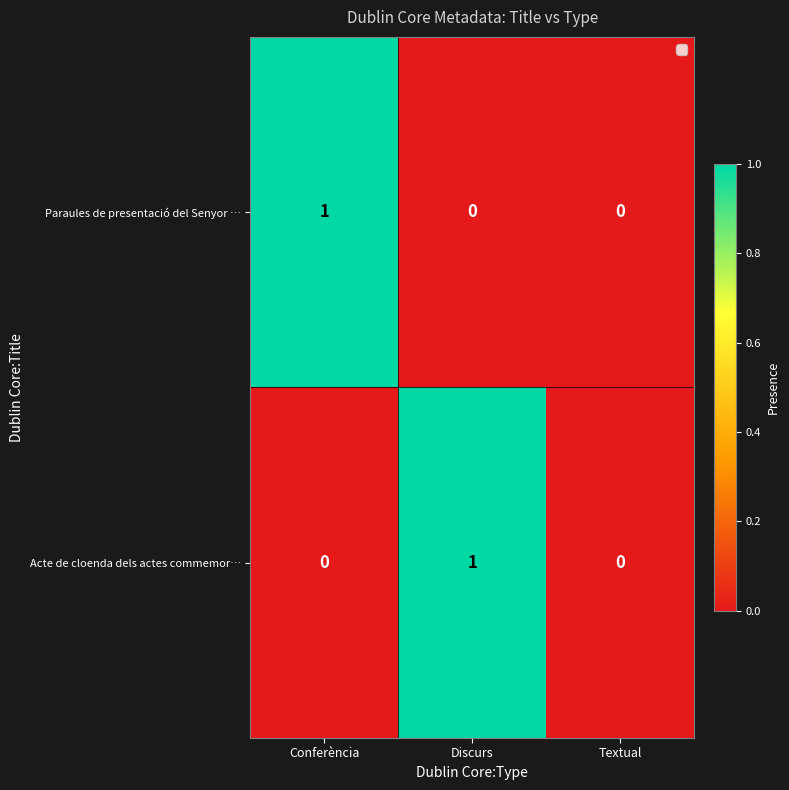

True or false: Acte de cloenda dels actes commemor… has a value of -1 at Textual.

False